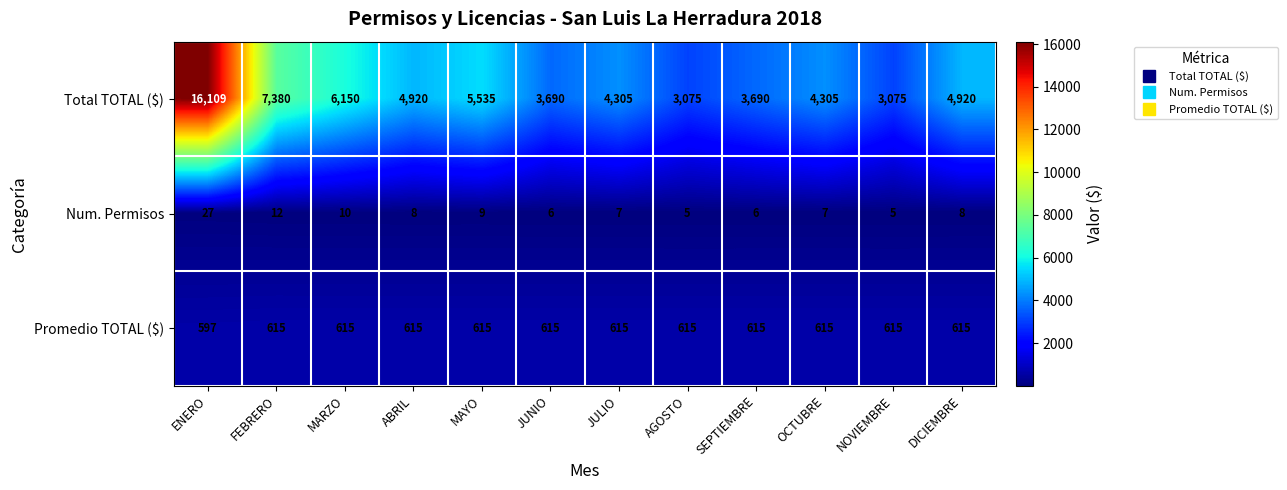

Rank the series by their maximum value, from highest to lowest.

Total TOTAL ($), Promedio TOTAL ($), Num. Permisos